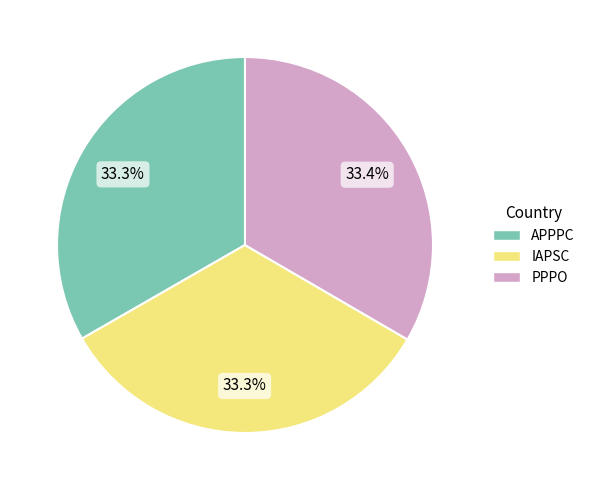

How many segments does this pie chart have?

3